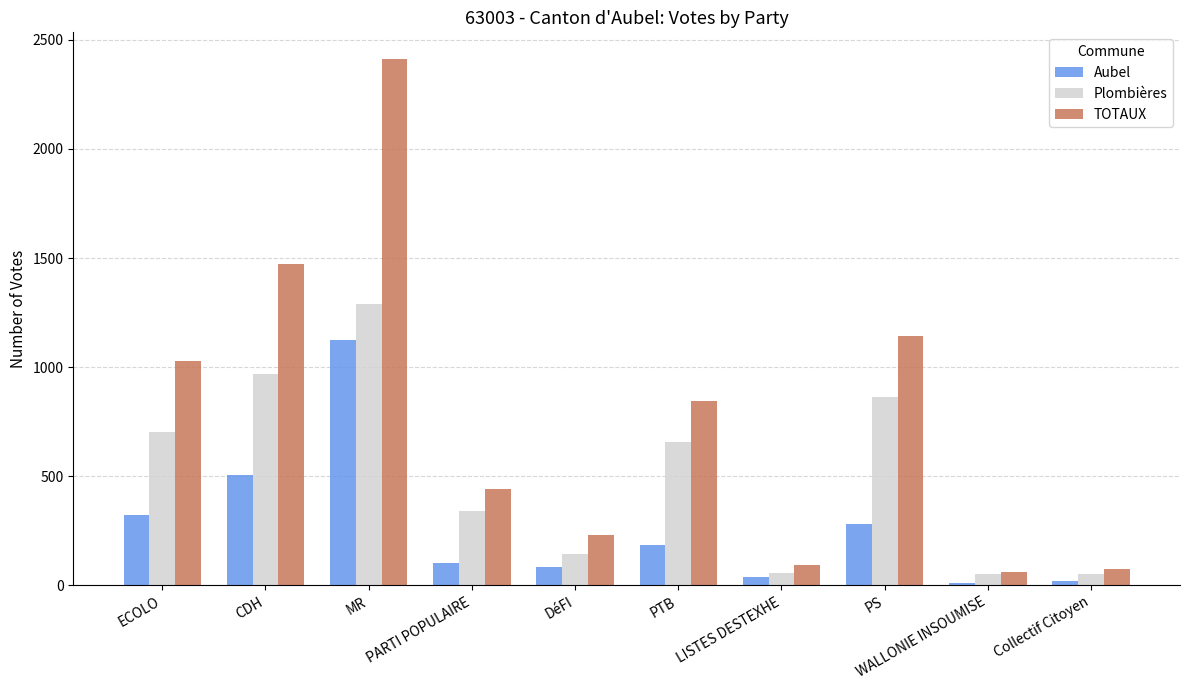

What is the label of the 10th bar from the right?

ECOLO